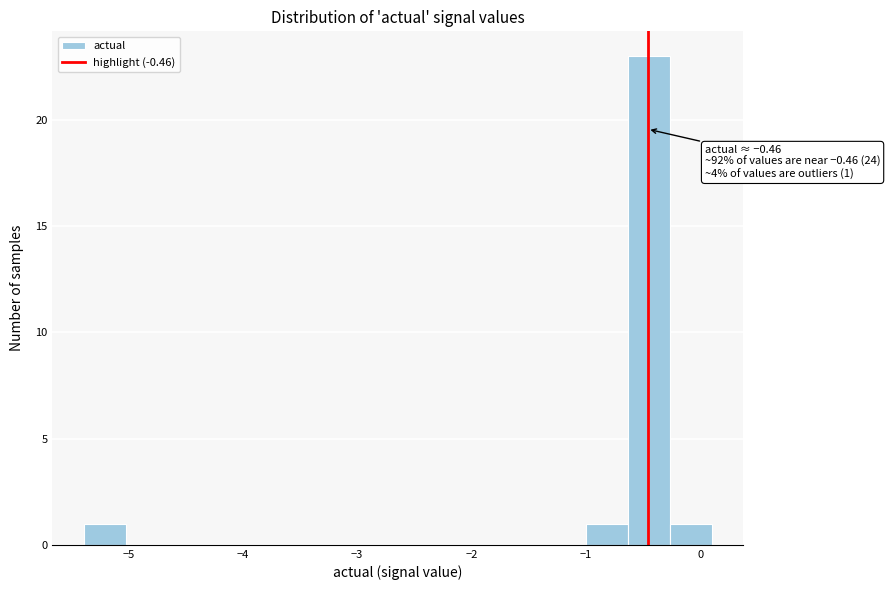

Read against the x-axis, roughly where is the centre of the tallest bar?

-0.4